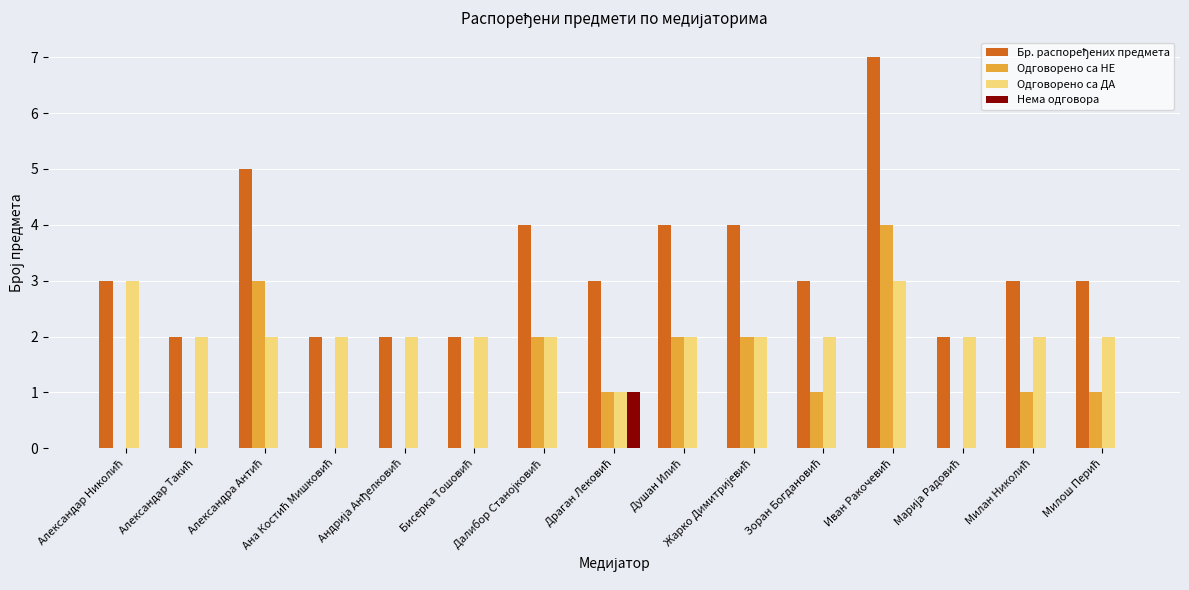

What is the maximum value shown in the chart?

7